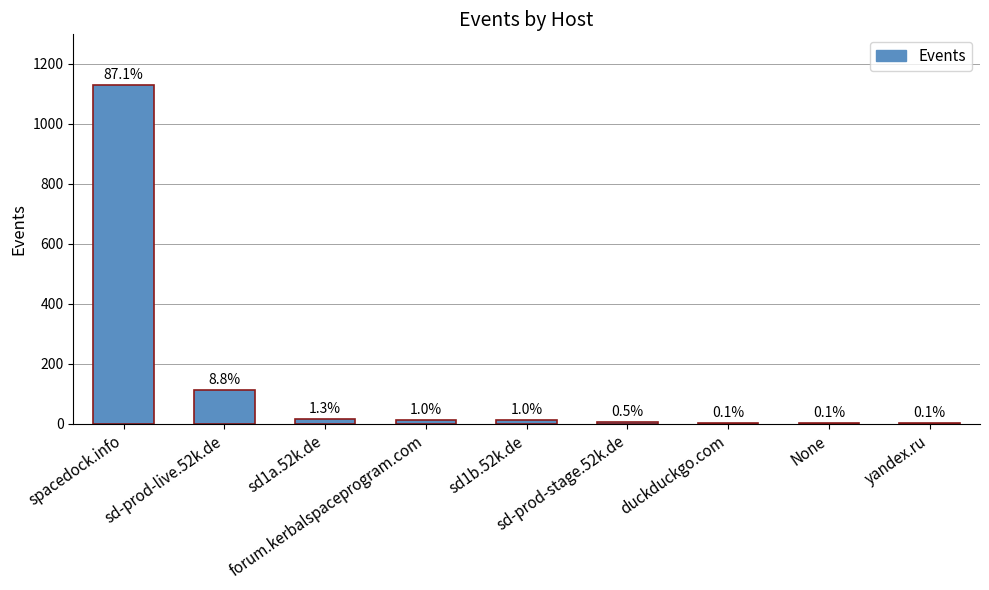

Which label corresponds to the largest value in the chart?

spacedock.info